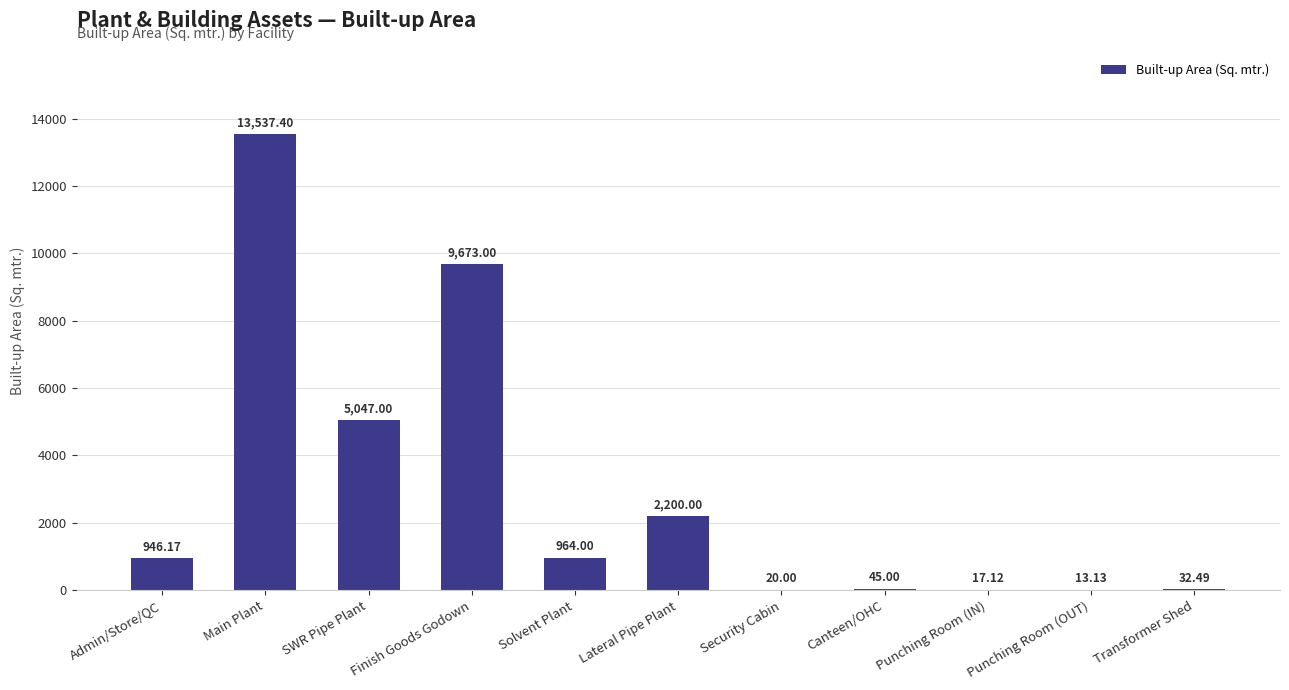

Reading left to right, transcribe all the data shown in this chart.

Admin/Store/QC=946.2	Main Plant=13537.4	SWR Pipe Plant=5047.0	Finish Goods Godown=9673.0	Solvent Plant=964.0	Lateral Pipe Plant=2200.0	Security Cabin=20.0	Canteen/OHC=45.0	Punching Room (IN)=17.1	Punching Room (OUT)=13.1	Transformer Shed=32.5